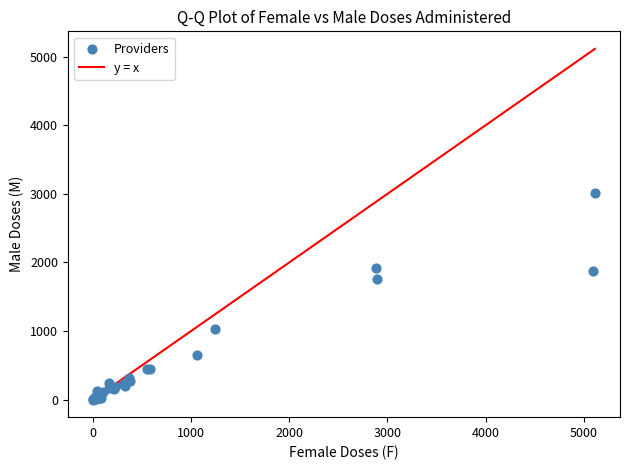

What Y value in the scatter plot is closest to 1509?

1764